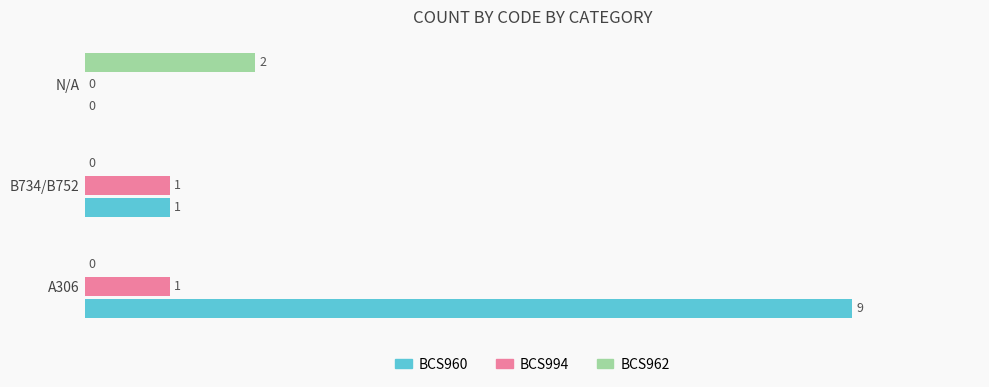

Which series has the largest total across all categories?

BCS960